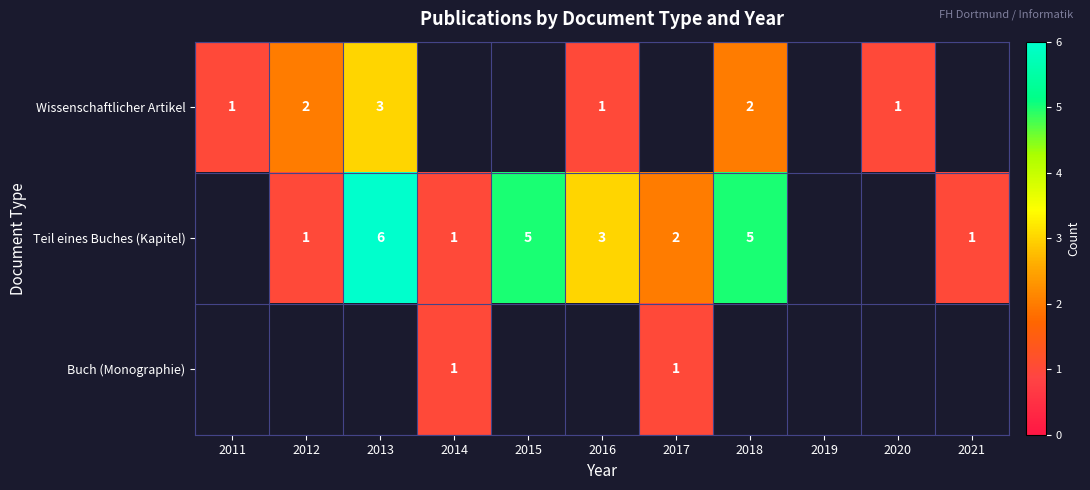

What is the smallest value displayed?

1.0